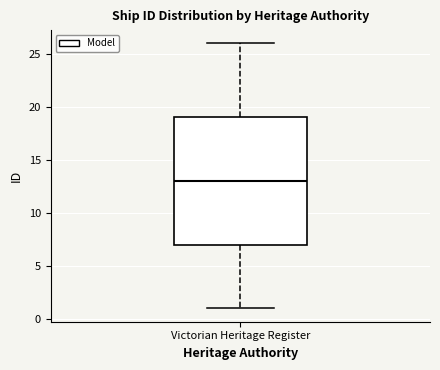

Transcribe this box plot: give where the median line is, the range the box spans, and where the two whiskers end, as read against the y-axis. The values are not printed on the chart, so give them approximately, as read against the axis.

median 13, box 7 to 19, whiskers 1 to 26